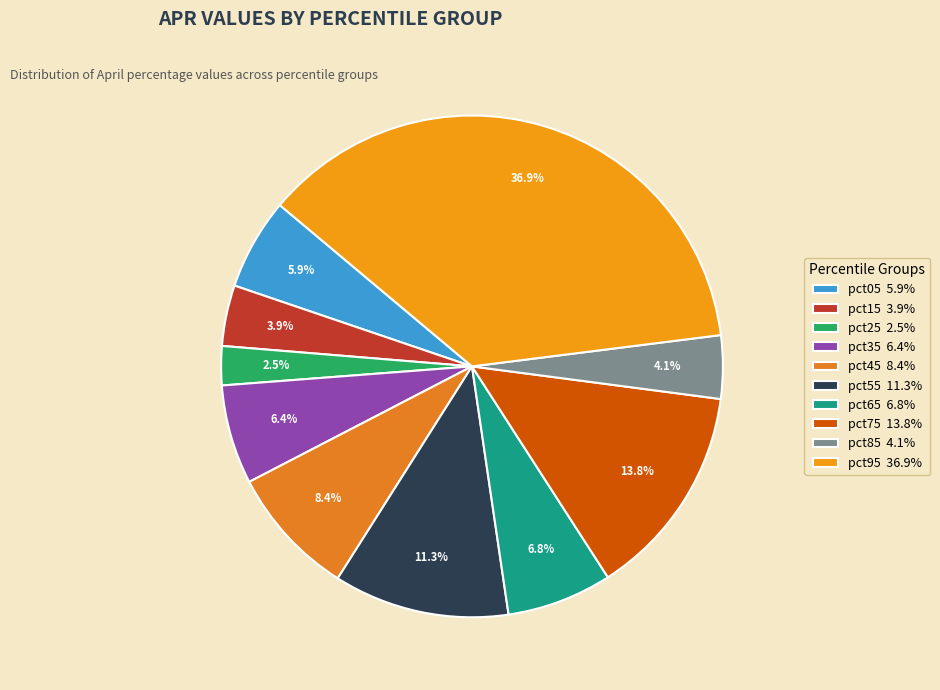

Which category has the biggest portion of the pie?

pct95